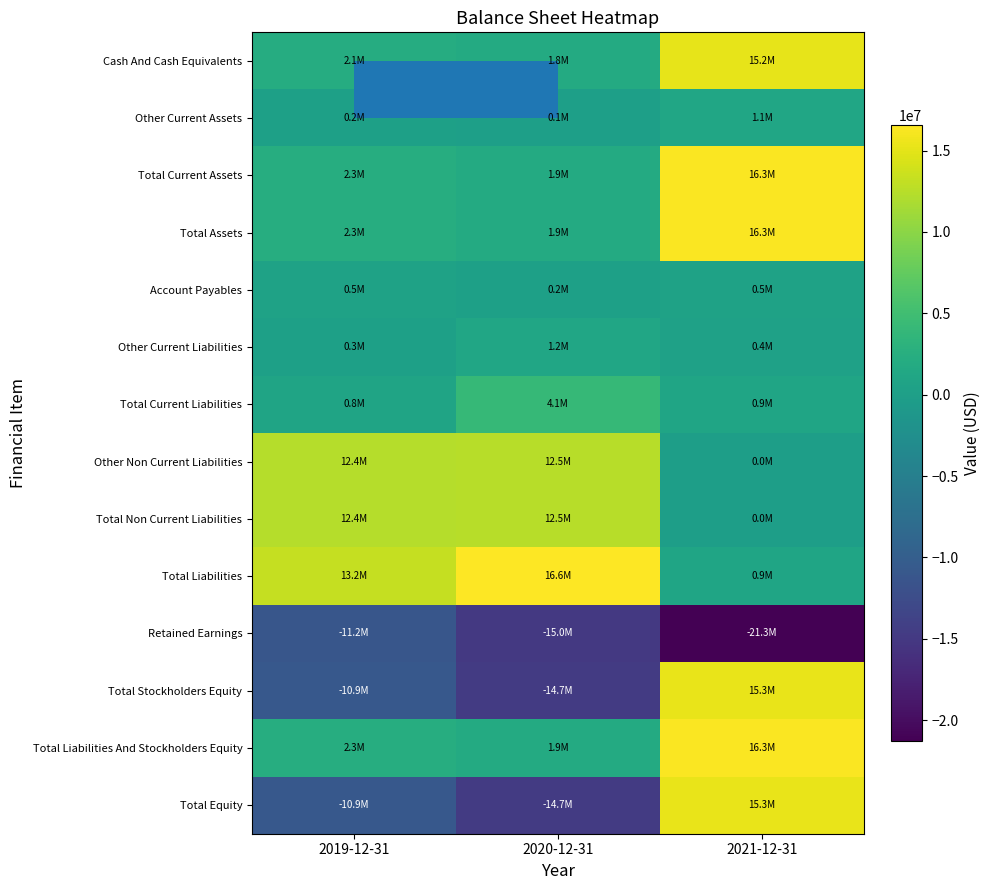

Reading left to right, extract all data points from this chart.

Cash And Cash Equivalents: 2019-12-31=2104000	2020-12-31=1795000	2021-12-31=15192000
Other Current Assets: 2019-12-31=162000	2020-12-31=115000	2021-12-31=1089000
Total Current Assets: 2019-12-31=2266000	2020-12-31=1910000	2021-12-31=16281000
Total Assets: 2019-12-31=2270000	2020-12-31=1914000	2021-12-31=16287000
Account Payables: 2019-12-31=538000	2020-12-31=162000	2021-12-31=525000
Other Current Liabilities: 2019-12-31=267000	2020-12-31=1167000	2021-12-31=413000
Total Current Liabilities: 2019-12-31=805000	2020-12-31=4096000	2021-12-31=938000
Other Non Current Liabilities: 2019-12-31=12391000	2020-12-31=12451000	2021-12-31=0
Total Non Current Liabilities: 2019-12-31=12391000	2020-12-31=12474000	2021-12-31=0
Total Liabilities: 2019-12-31=13196000	2020-12-31=16570000	2021-12-31=938000
Retained Earnings: 2019-12-31=-11162000	2020-12-31=-14960000	2021-12-31=-21284000
Total Stockholders Equity: 2019-12-31=-10926000	2020-12-31=-14656000	2021-12-31=15349000
Total Liabilities And Stockholders Equity: 2019-12-31=2270000	2020-12-31=1914000	2021-12-31=16287000
Total Equity: 2019-12-31=-10926000	2020-12-31=-14656000	2021-12-31=15349000